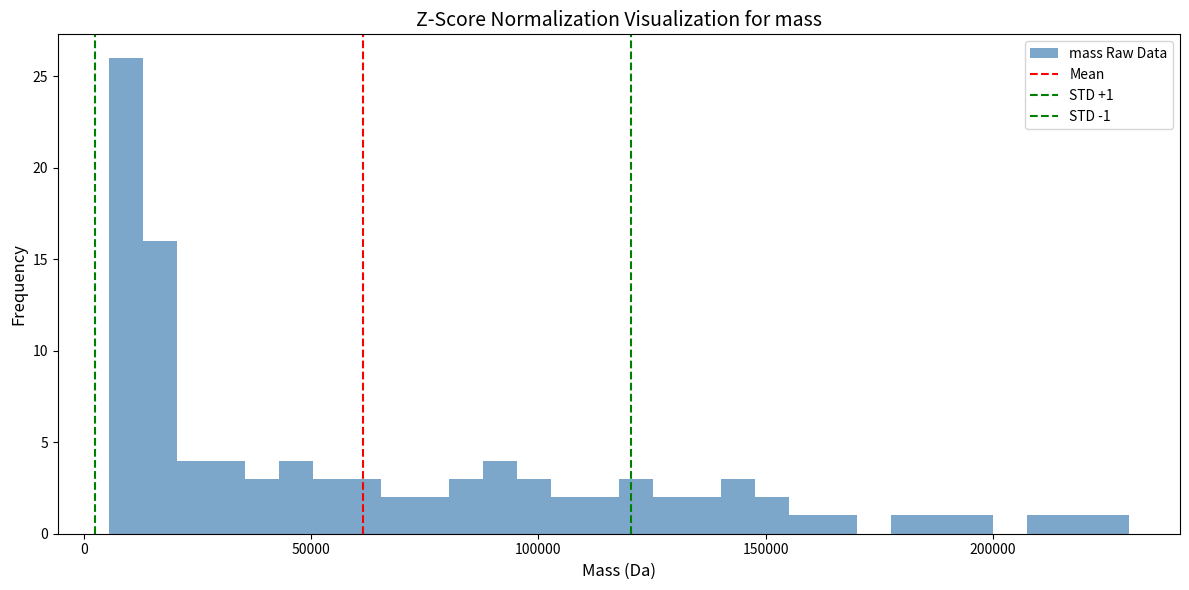

Around what value on the x-axis is the tallest bar? Give the approximate position of its centre, as read against the axis.

10000